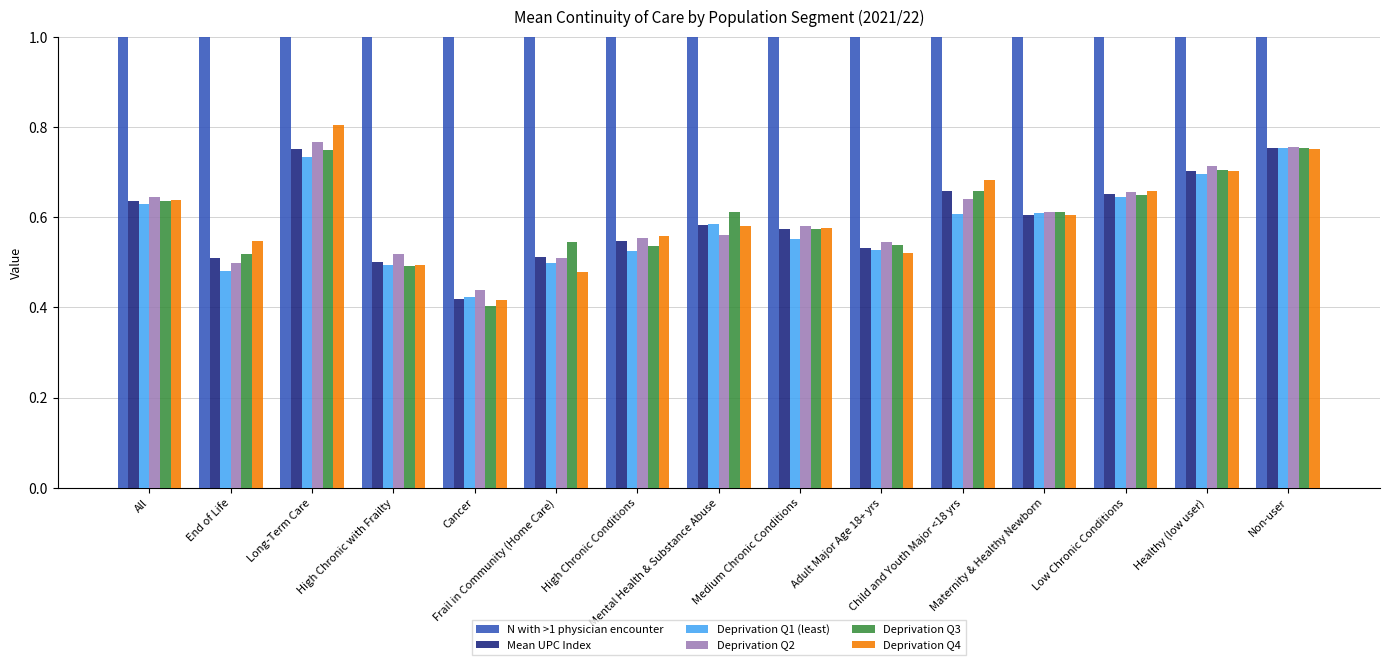

True or false: Deprivation Q4 has a value of 0.6 at All.

True